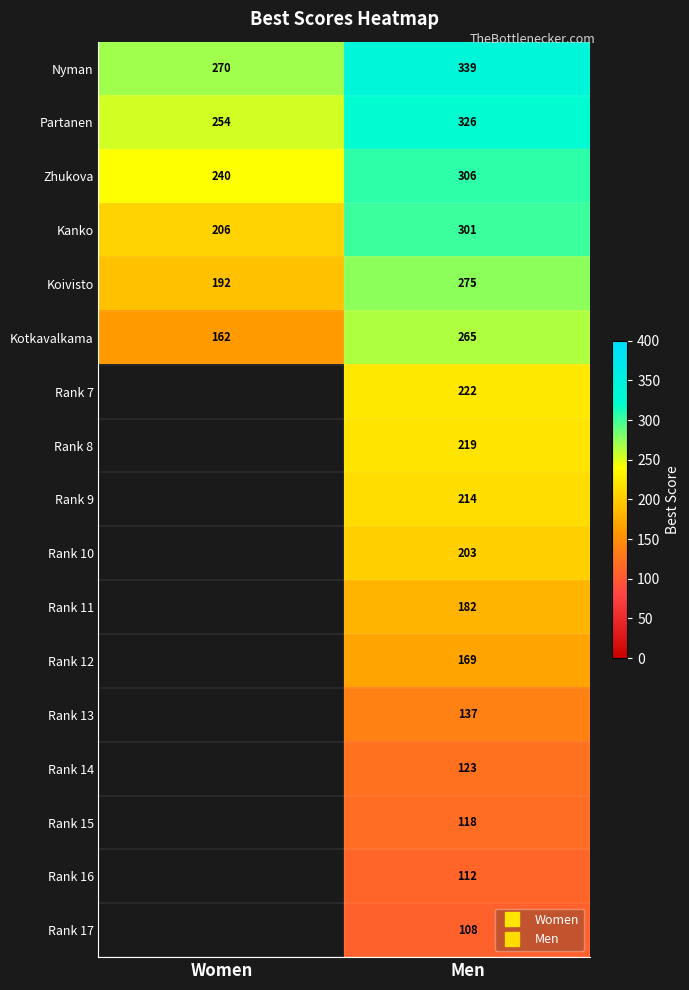

Is it true that Partanen equals 449.0 at Women?

False